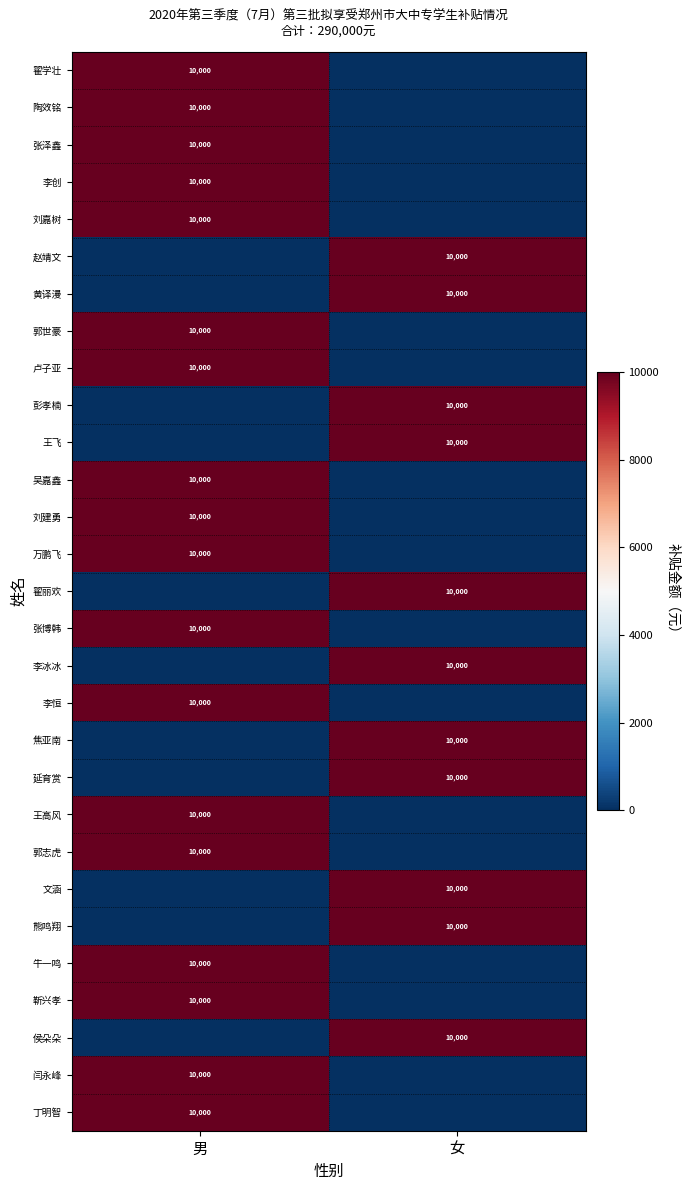

What is the greatest value displayed?

10000